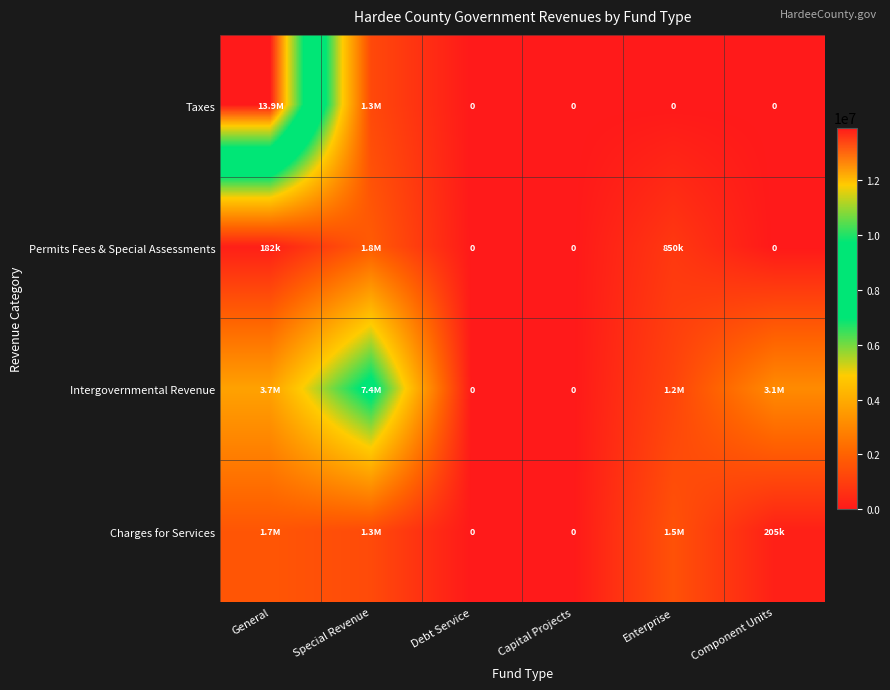

Rank the series at Debt Service from lowest to highest value.

Taxes, Permits Fees & Special Assessments, Intergovernmental Revenue, Charges for Services